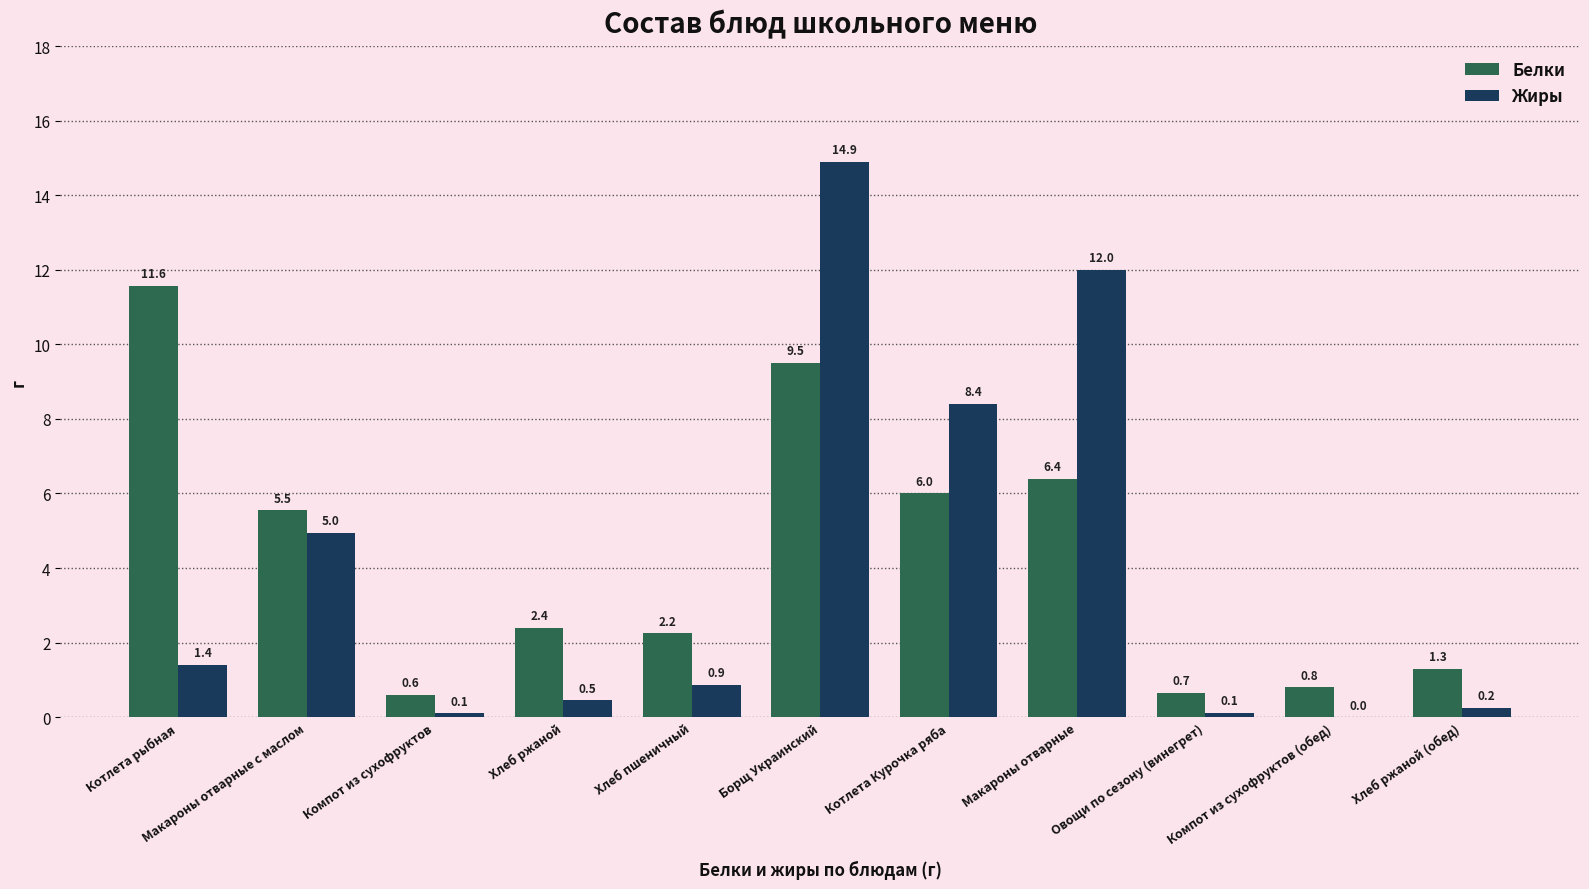

What is the sum of the Белки values at Компот из сухофруктов (обед) and Хлеб ржаной?

3.2